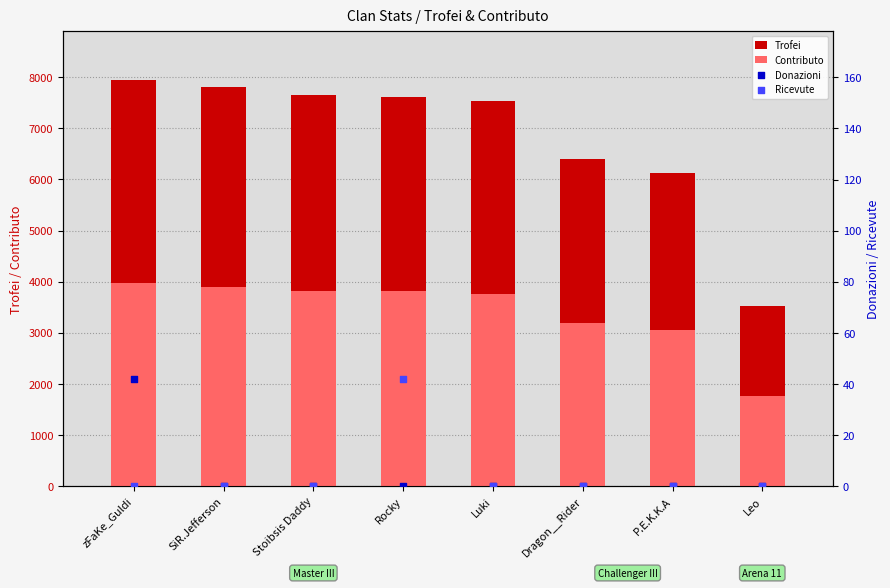

Which series has the largest total across all categories?

Trofei